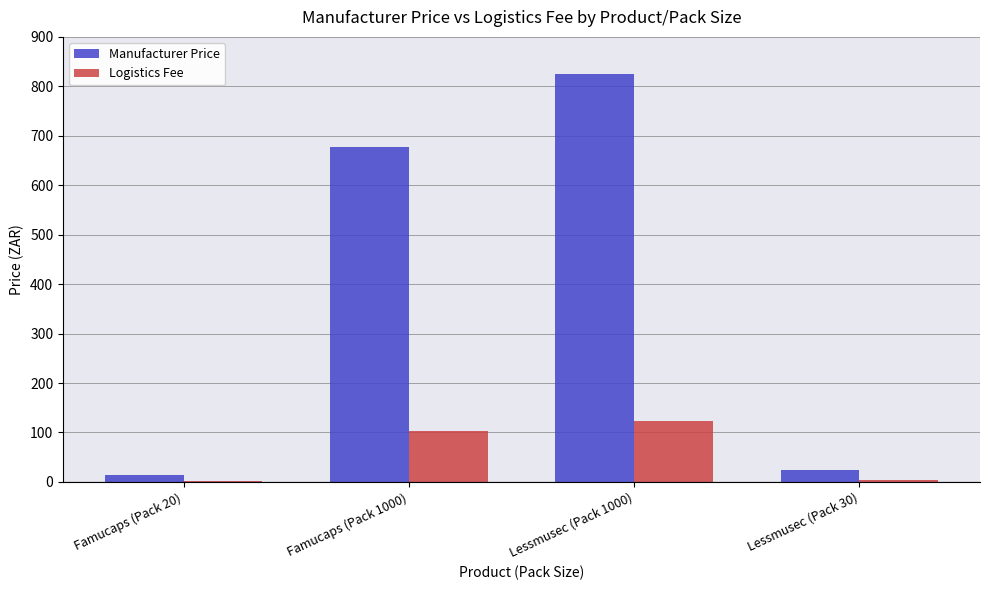

What are all the series names shown in the legend?

Manufacturer Price, Logistics Fee